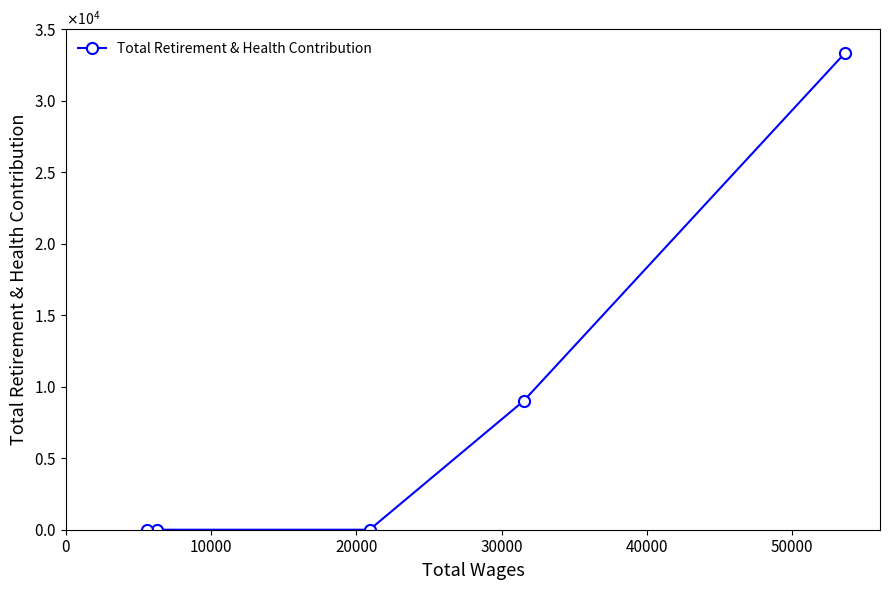

Which category has the lowest value across all series?

20000